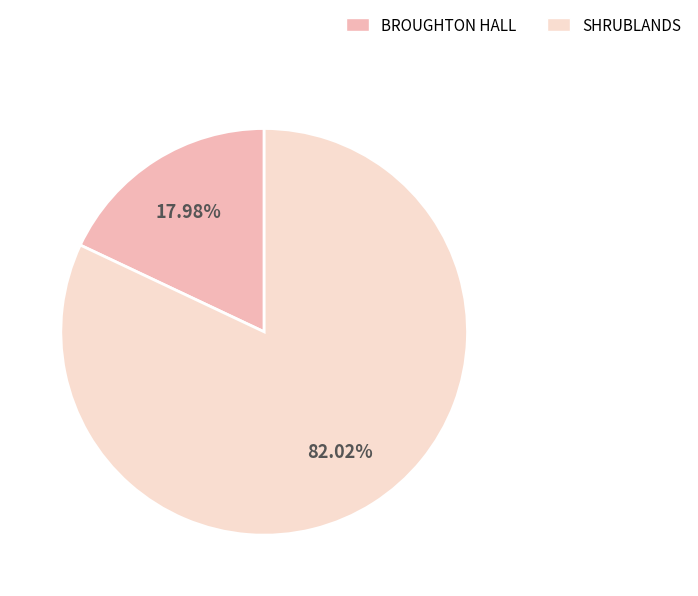

What is the majority slice?

SHRUBLANDS